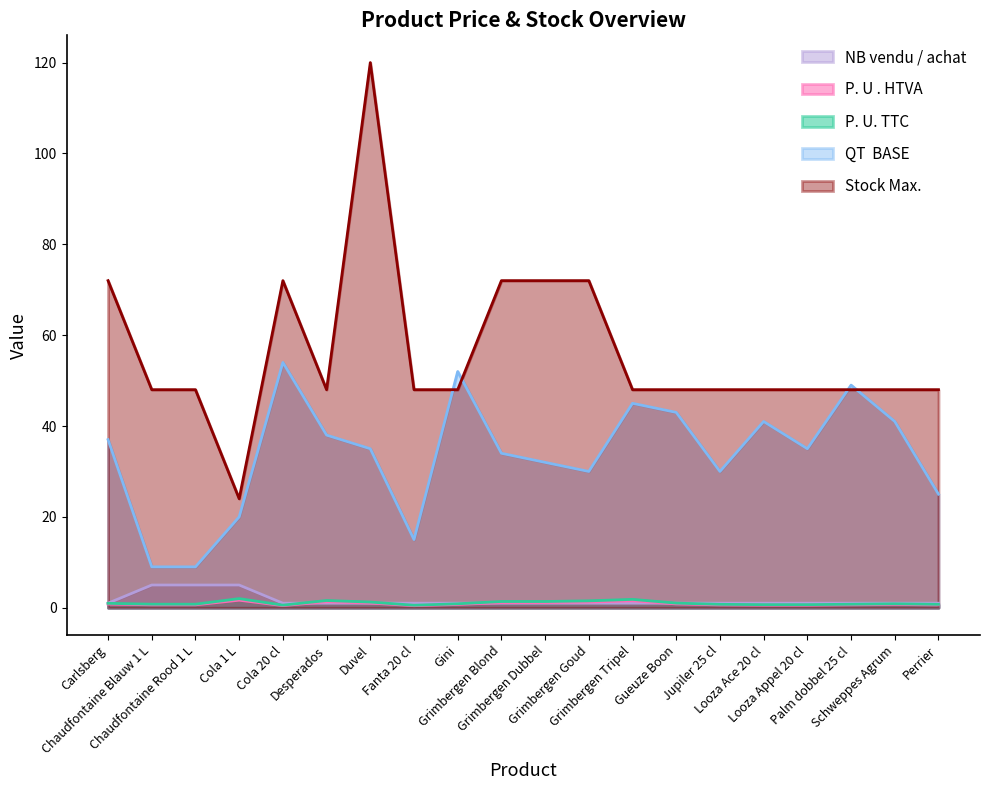

True or false: Stock Max. and P. U . HTVA cross at least once.

False